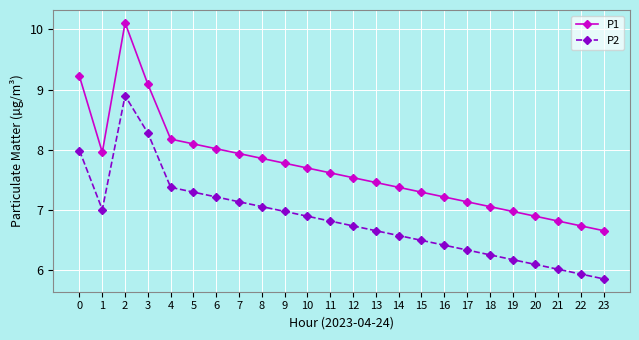

Reading left to right, extract all data points from this chart.

P1: 9.2	8.0	10.1	9.1	8.2	8.1	8.0	7.9	7.9	7.8	7.7	7.6	7.5	7.5	7.4	7.3	7.2	7.1	7.1	7.0	6.9	6.8	6.7	6.7
P2: 8.0	7.0	8.9	8.3	7.4	7.3	7.2	7.1	7.1	7.0	6.9	6.8	6.7	6.7	6.6	6.5	6.4	6.3	6.3	6.2	6.1	6.0	5.9	5.9